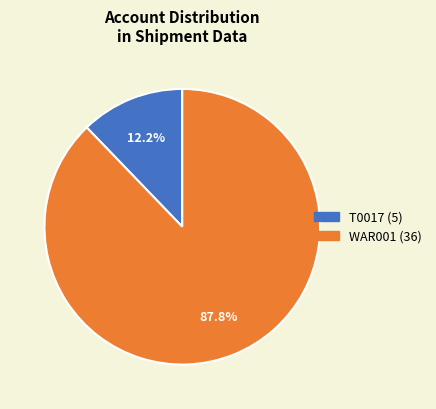

Does any single category account for the majority?

Yes